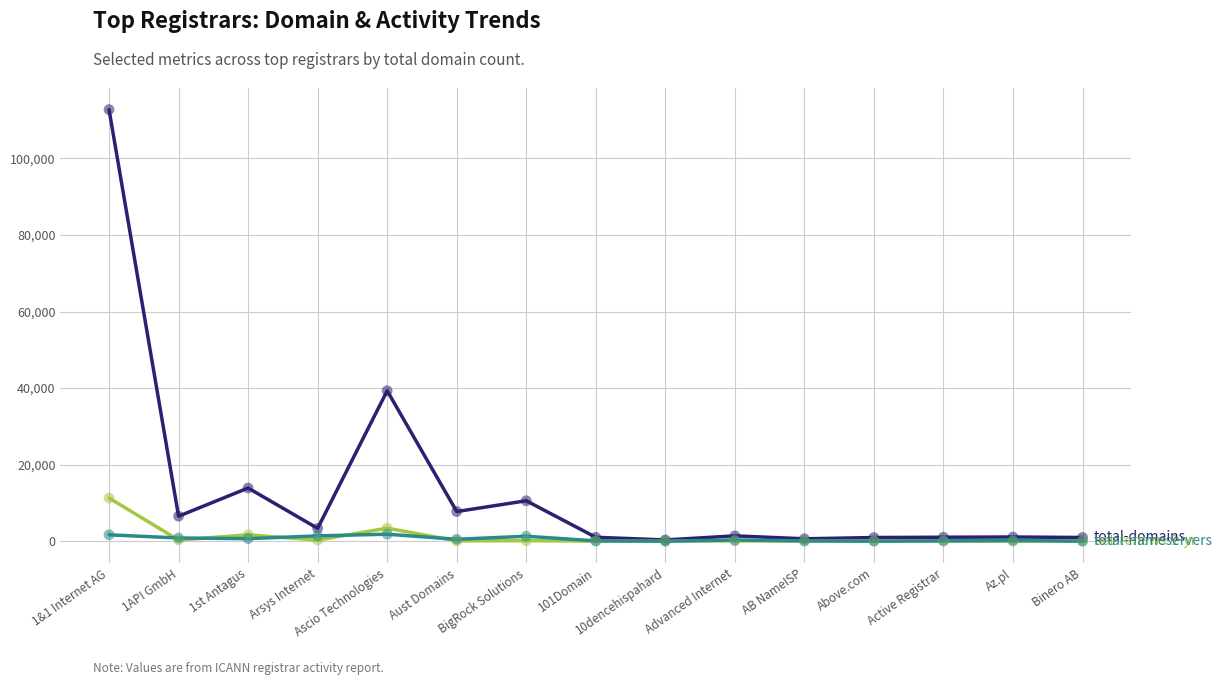

At which category is the sum across all series the highest?

1&1 Internet AG